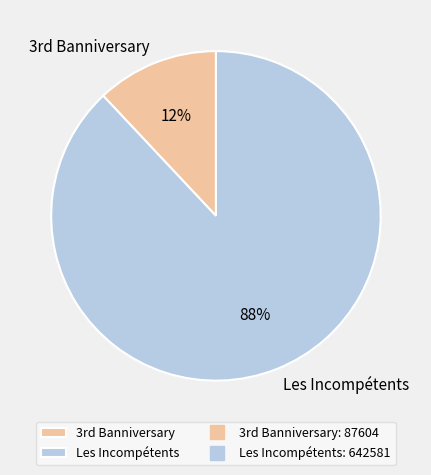

To the nearest percent, what is the difference between the largest and smallest slice percentages?

76%